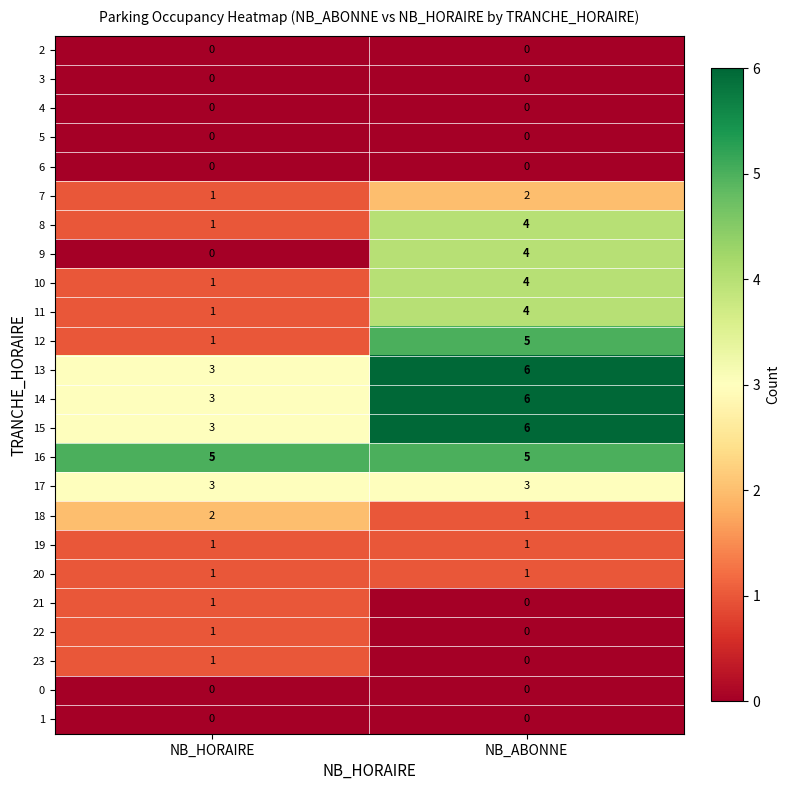

Which label corresponds to the largest value in the chart?

NB_ABONNE